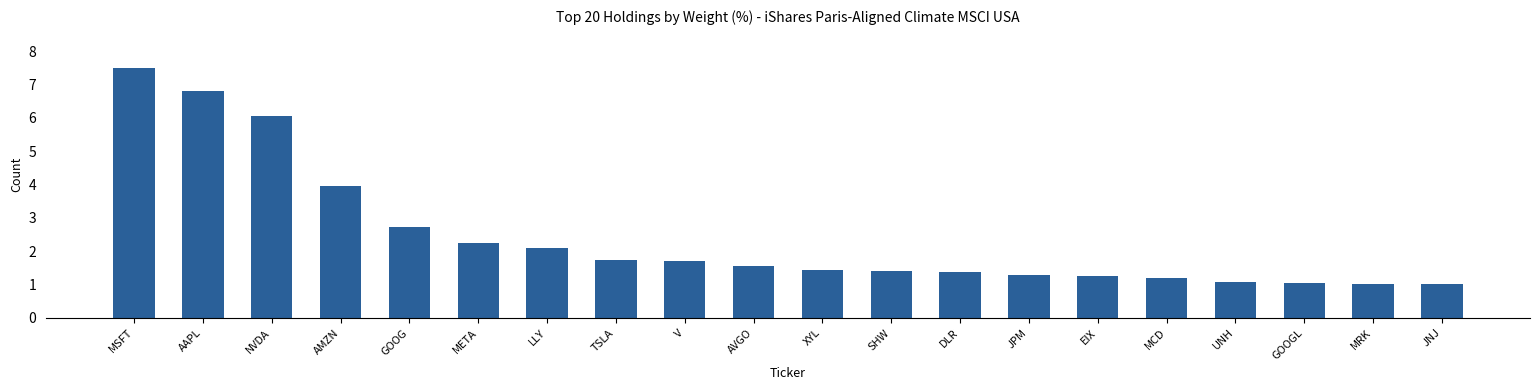

What is the difference between the maximum and second lowest values?

6.5